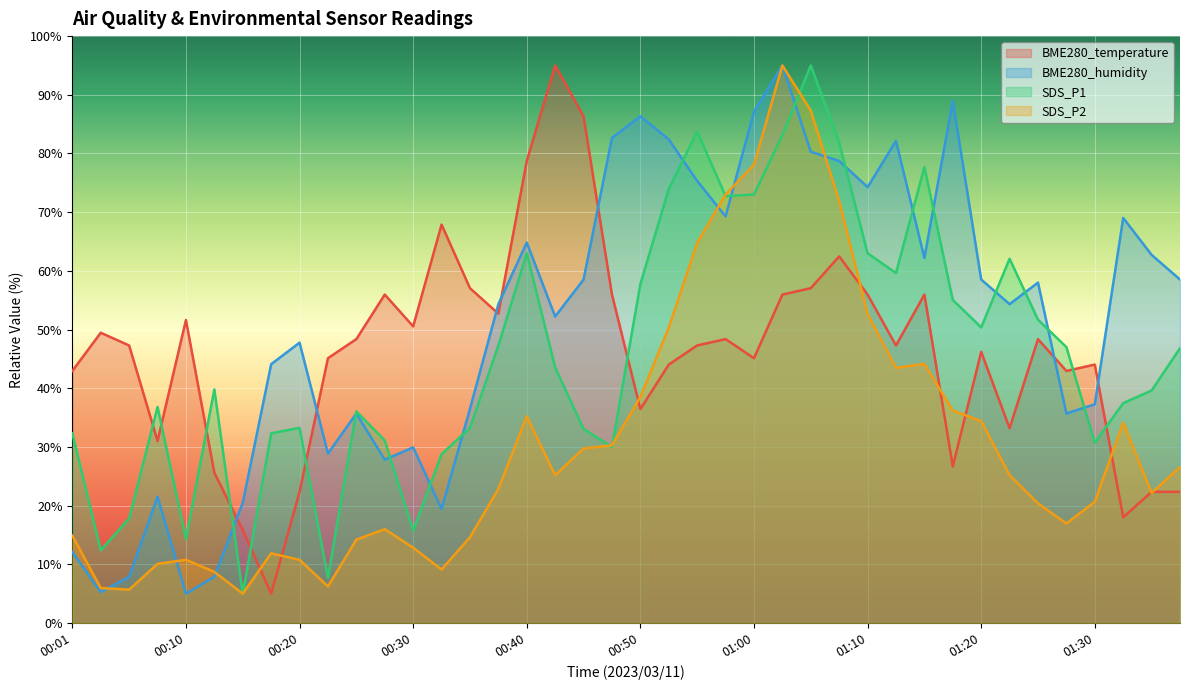

The SDS_P1 series shows 33.0 at 00:50. True or false?

False